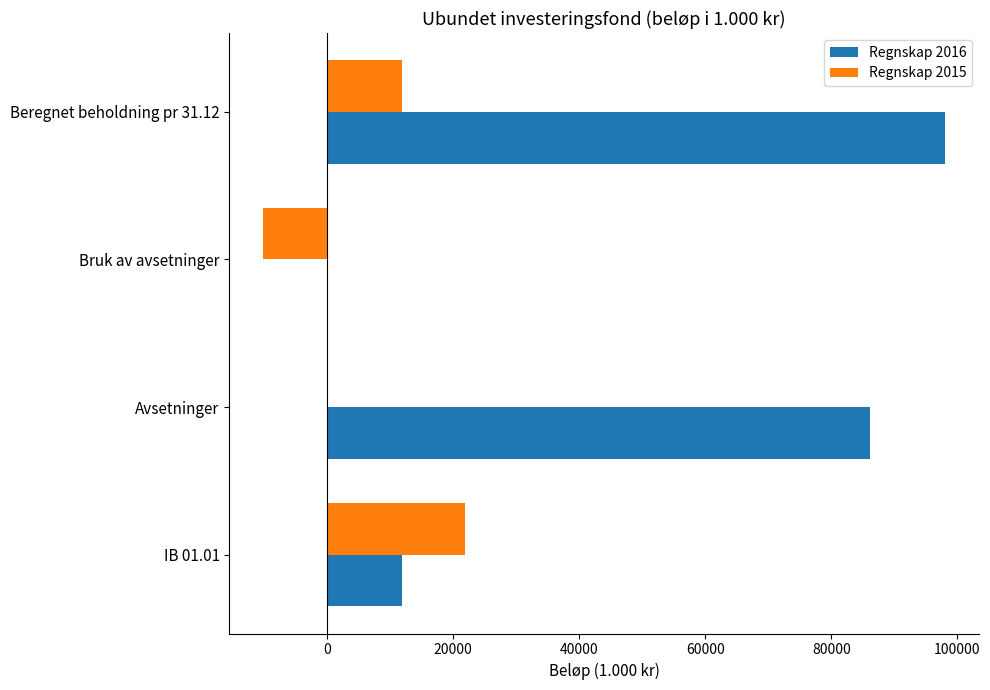

What is the sum of all Regnskap 2015 values?

23700